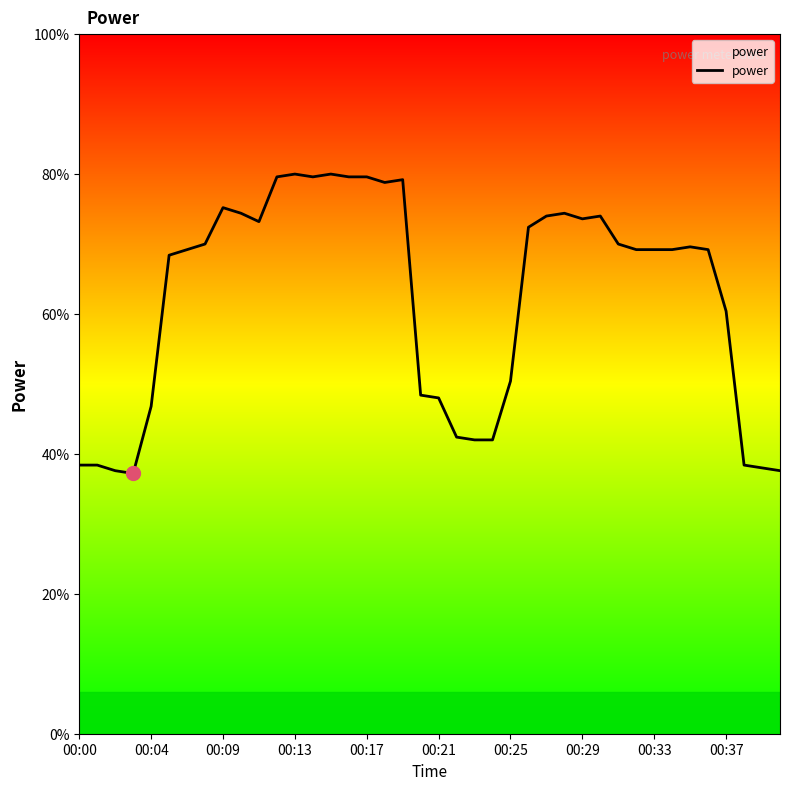

Does the chart display data point markers on the line(s)?

No